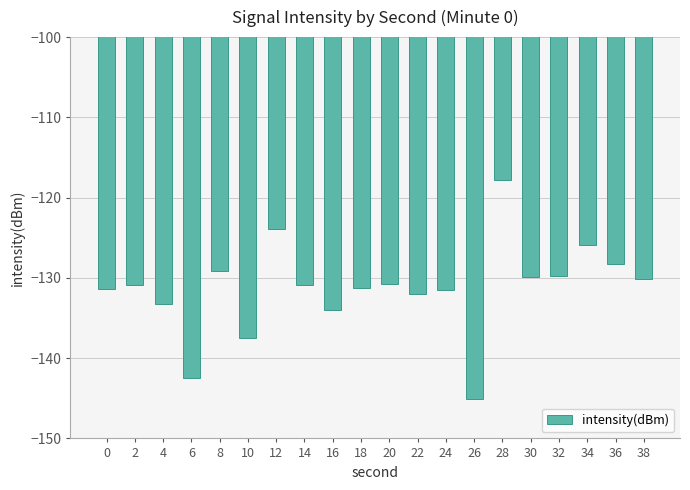

Read the value at 38.

-130.1